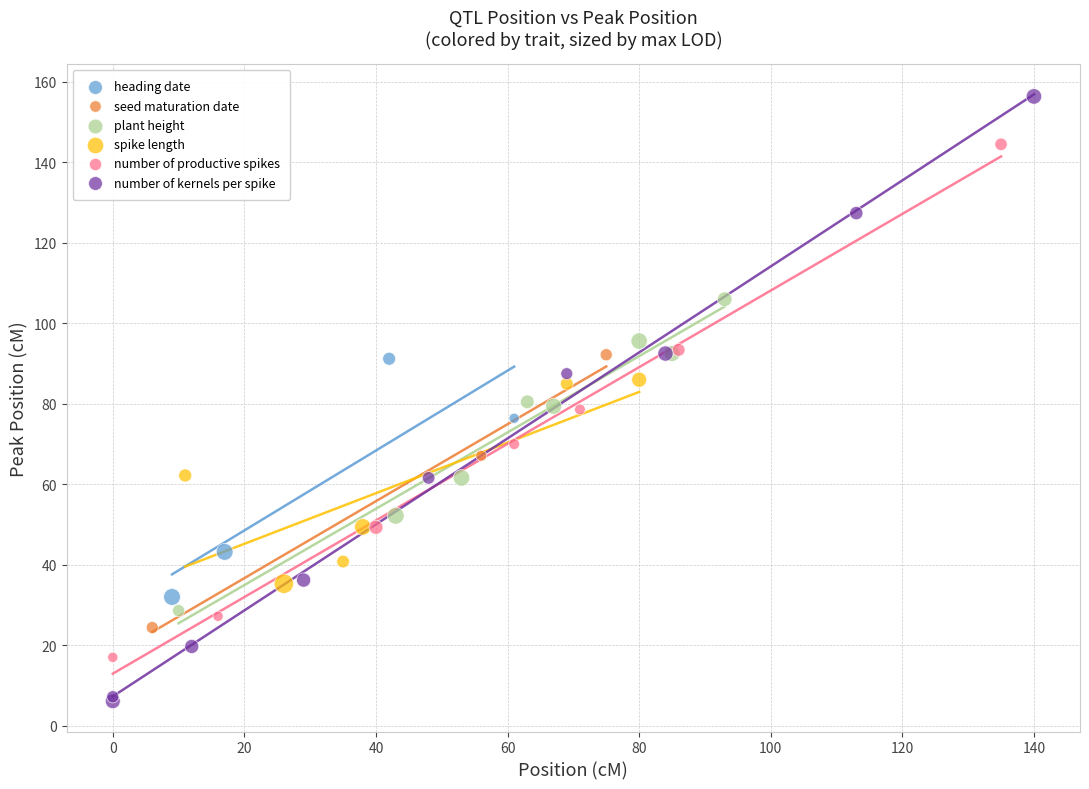

Which series has the widest spread of Y values?

number of kernels per spike